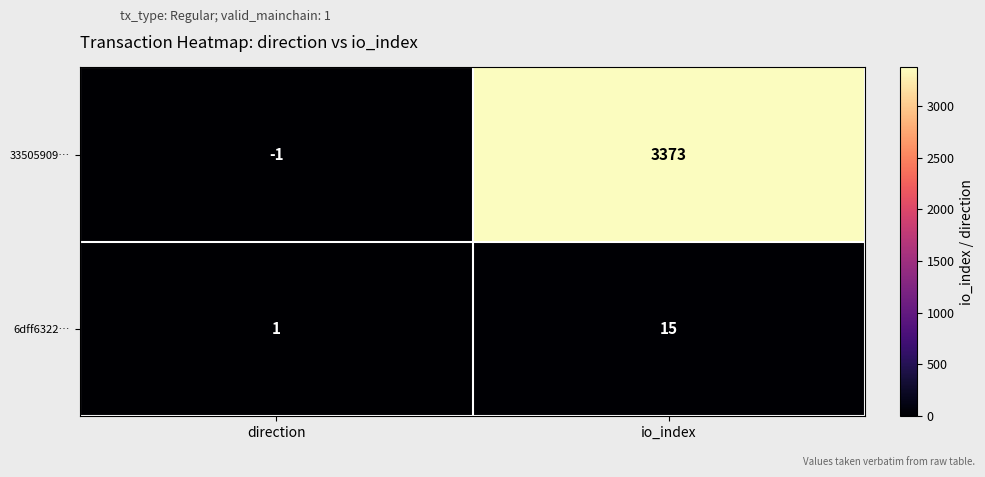

Count the number of categories in the chart.

2